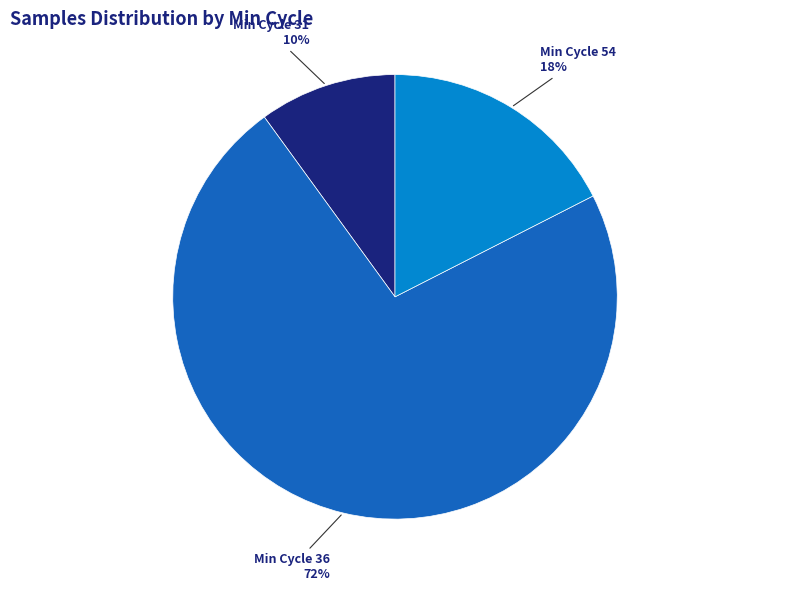

Is there any slice that represents more than half of the pie?

Yes